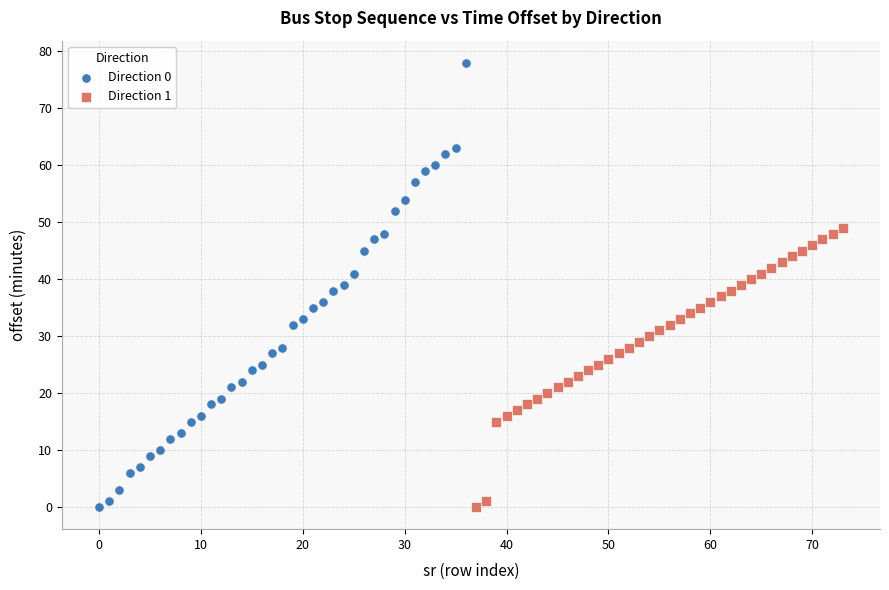

Which series contains the highest Y value?

Direction 0